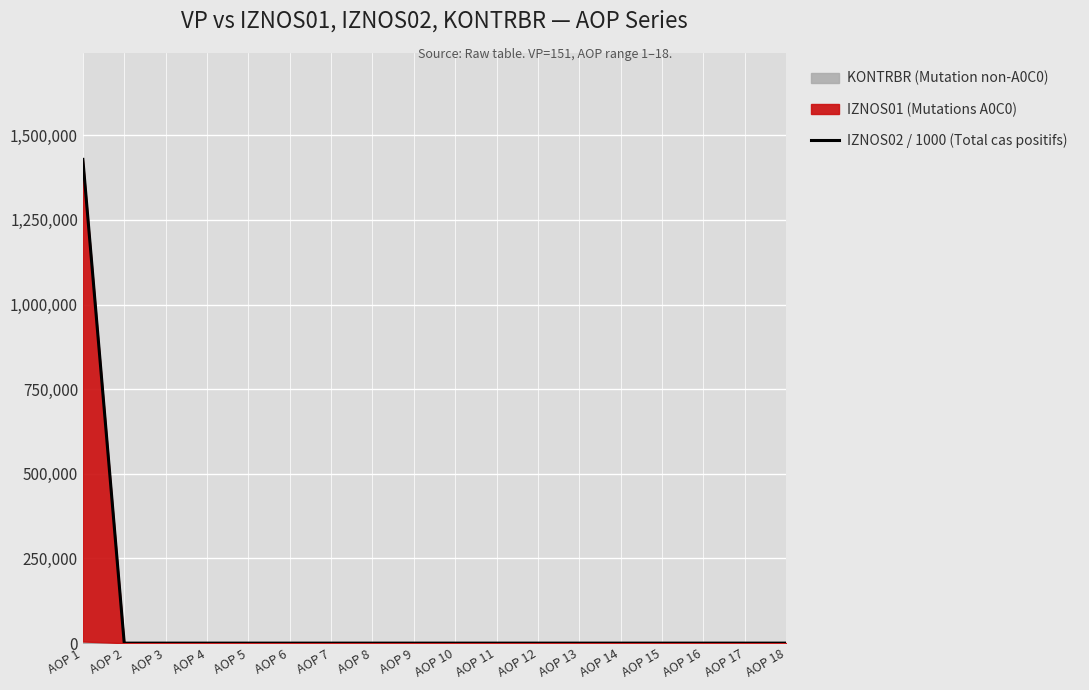

Reading left to right, list all the values displayed in this chart.

AOP 1=1428745.4	AOP 2=0.0	AOP 3=0.0	AOP 4=0.0	AOP 5=0.0	AOP 6=0.0	AOP 7=0.0	AOP 8=0.0	AOP 9=0.0	AOP 10=0.0	AOP 11=0.0	AOP 12=0.0	AOP 13=0.0	AOP 14=0.0	AOP 15=0.0	AOP 16=0.0	AOP 17=0.0	AOP 18=0.0